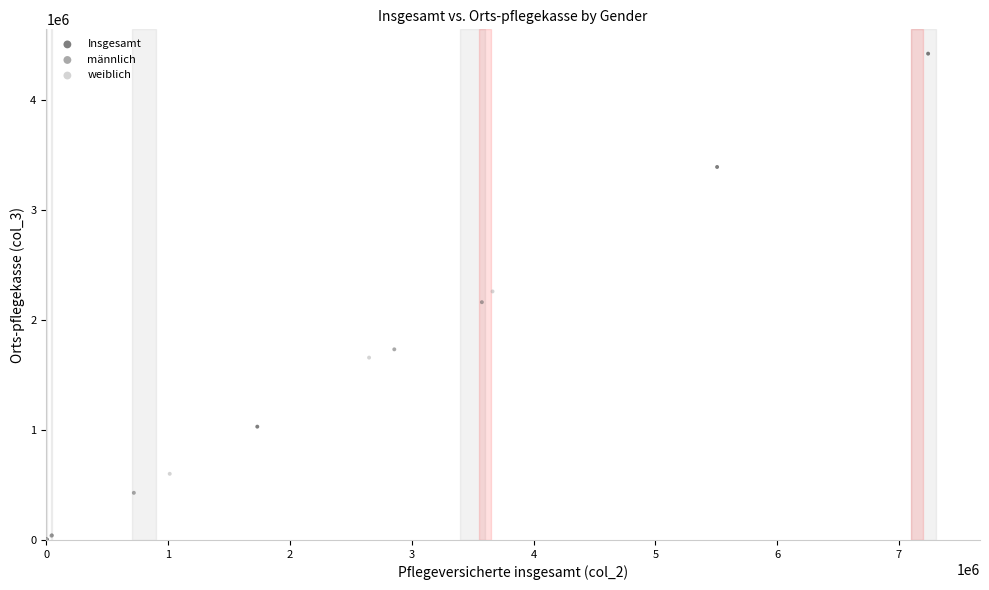

Which series has the largest Y range (max minus min)?

Insgesamt